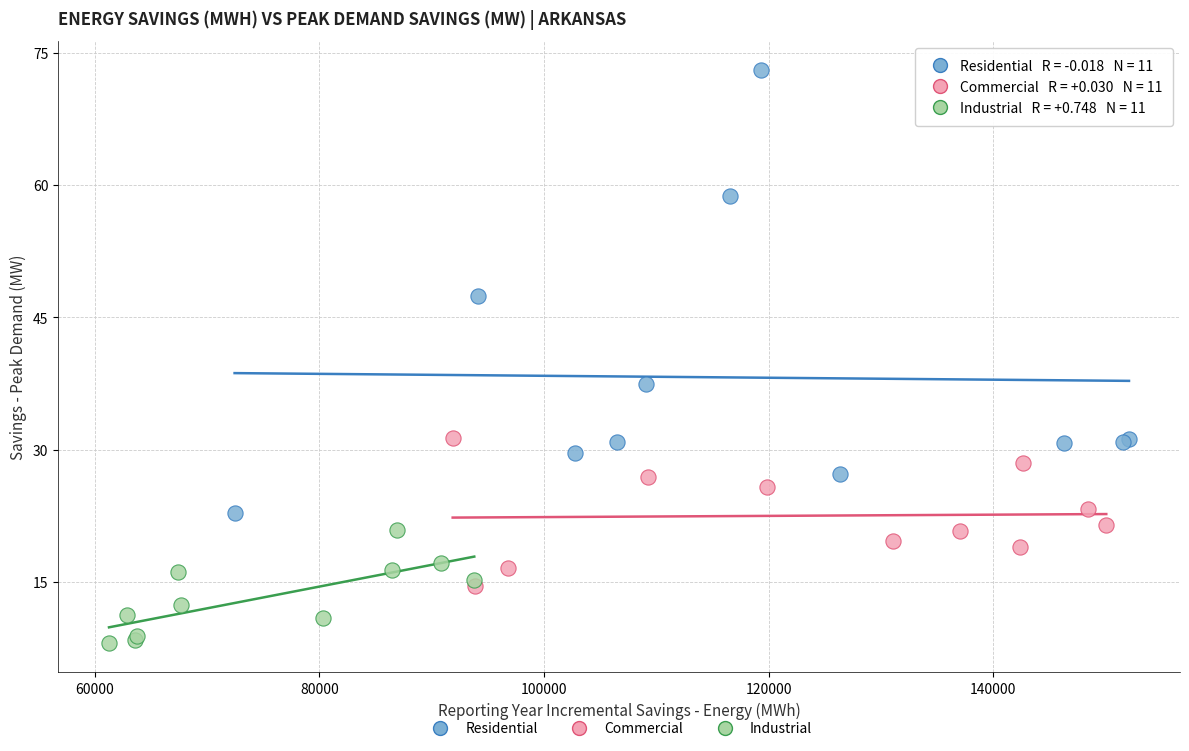

Which series reaches the maximum Y coordinate?

Residential